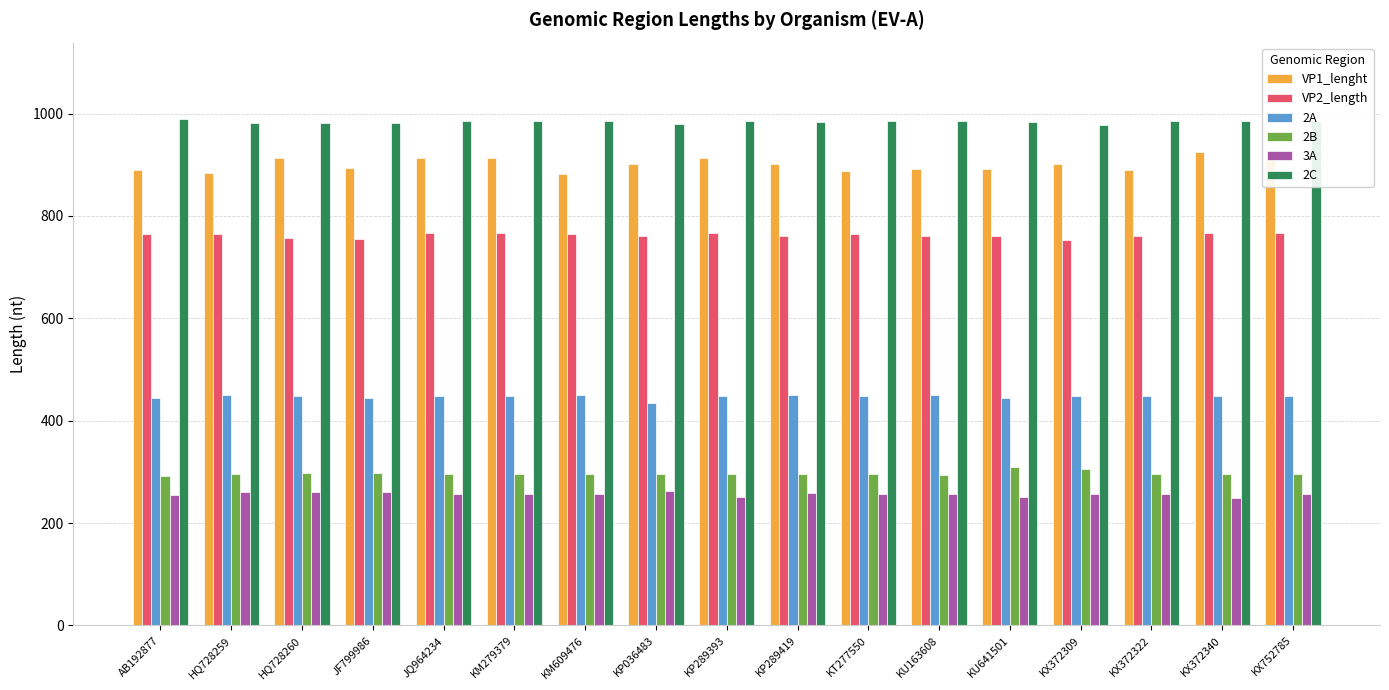

How many values in the 3A series are below 257?

5